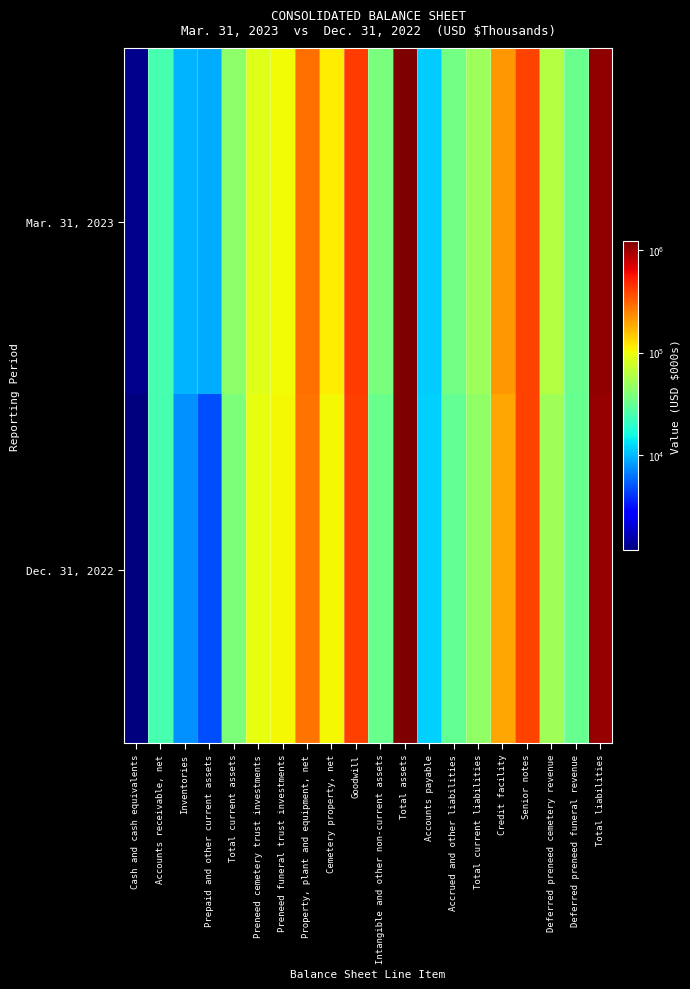

At which category is the sum across all series the highest?

Total assets